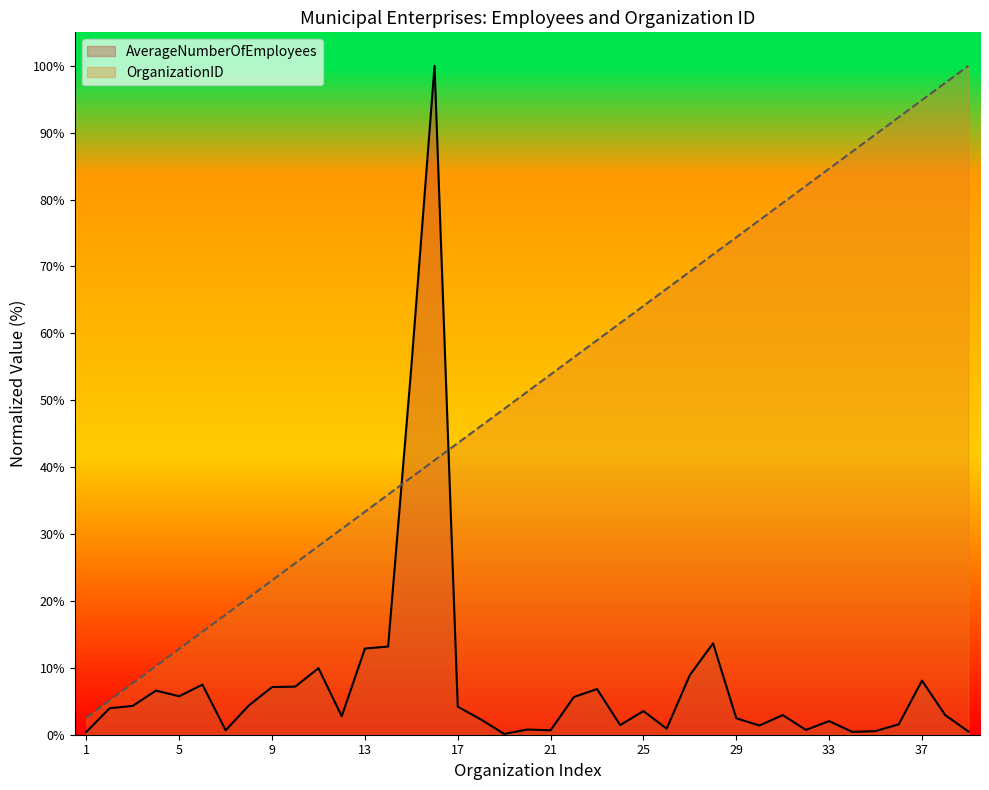

Reading right to left, what are all the values shown in this chart?

AverageNumberOfEmployees: 39=0.5	38=2.9	37=8.1	36=1.6	35=0.5	34=0.4	33=2.0	32=0.7	31=2.9	30=1.4	29=2.5	28=13.7	27=8.9	26=0.9	25=3.5	24=1.4	23=6.8	22=5.6	21=0.7	20=0.8	19=0.1	18=2.3	17=4.2	16=100.0	15=55.0	14=13.2	13=12.9	12=2.8	11=9.9	10=7.2	9=7.1	8=4.4	7=0.7	6=7.5	5=5.8	4=6.6	3=4.3	2=4.0	1=0.4
OrganizationID: 39=100.0	38=97.4	37=94.9	36=92.3	35=89.7	34=87.2	33=84.6	32=82.1	31=79.5	30=76.9	29=74.4	28=71.8	27=69.2	26=66.7	25=64.1	24=61.5	23=59.0	22=56.4	21=53.8	20=51.3	19=48.7	18=46.2	17=43.6	16=41.0	15=38.5	14=35.9	13=33.3	12=30.8	11=28.2	10=25.6	9=23.1	8=20.5	7=17.9	6=15.4	5=12.8	4=10.3	3=7.7	2=5.1	1=2.6